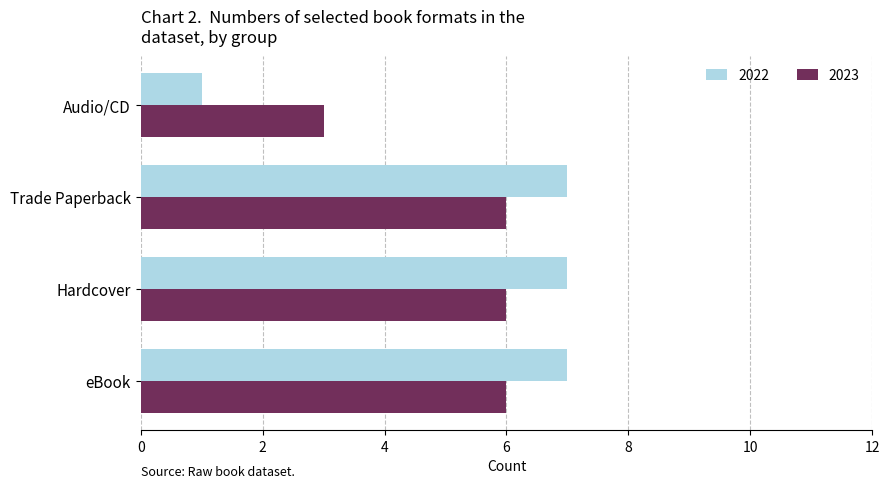

What is the maximum value for 2022?

7